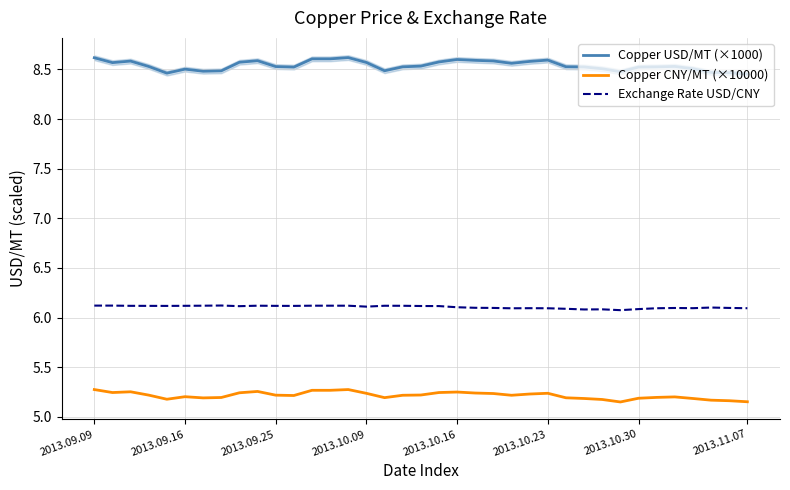

What is the sum of the Exchange Rate USD/CNY values at 12 and 17?

12.2